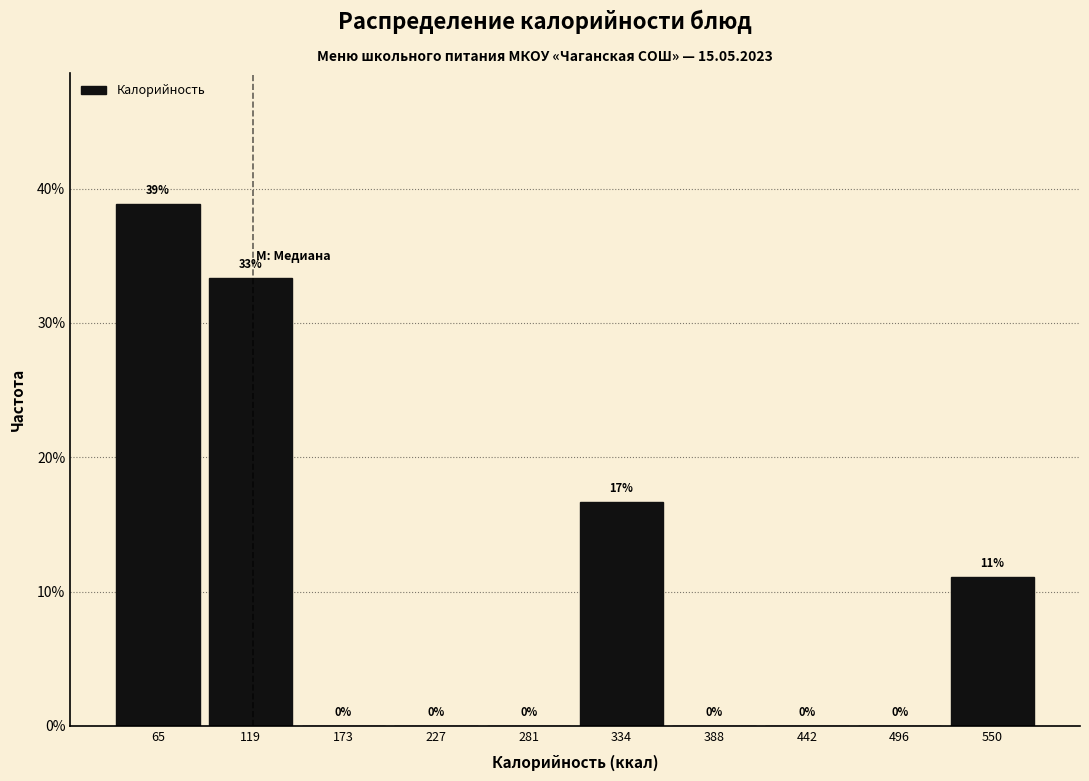

Over which range of the x-axis is the bar tallest?

40 to 90